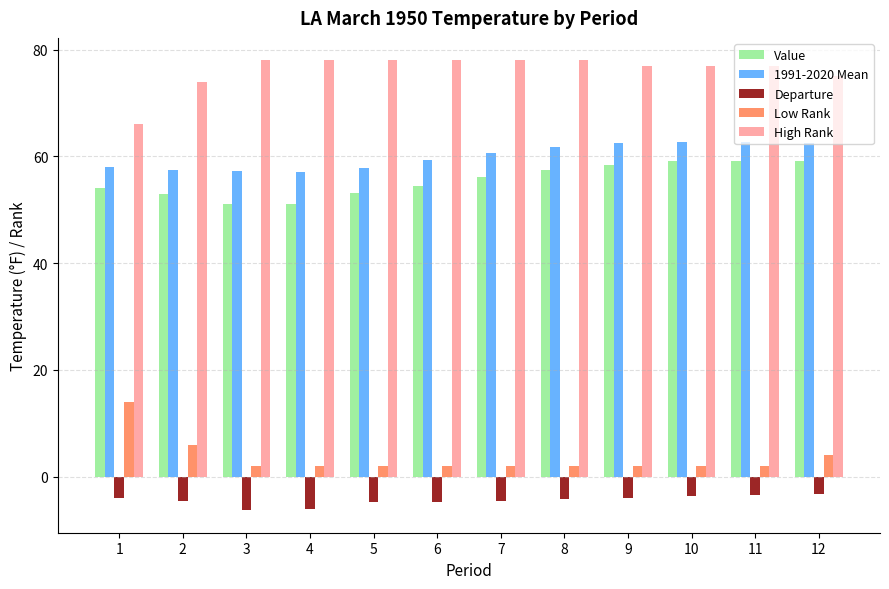

What is the spread (max minus min) of values at 4?

84.0